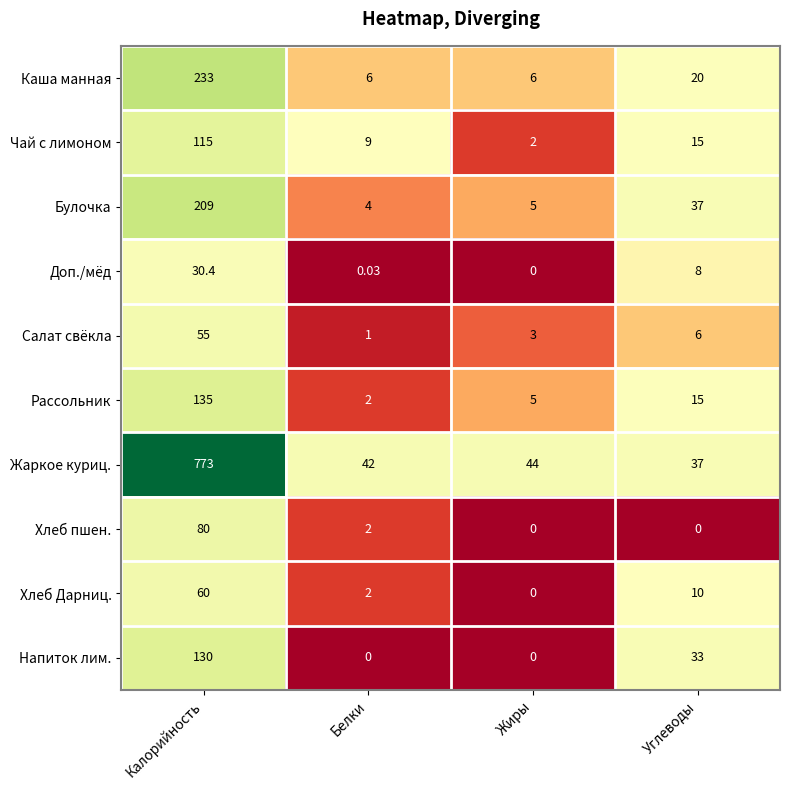

Which series changed the most between Калорийность and Белки?

Жаркое куриц.